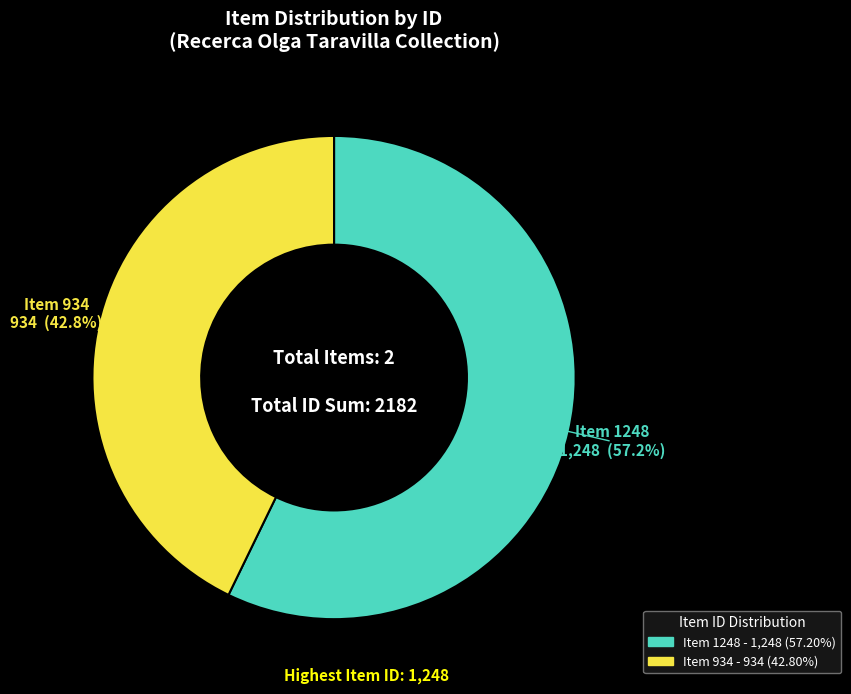

How many segments does this pie chart have?

2